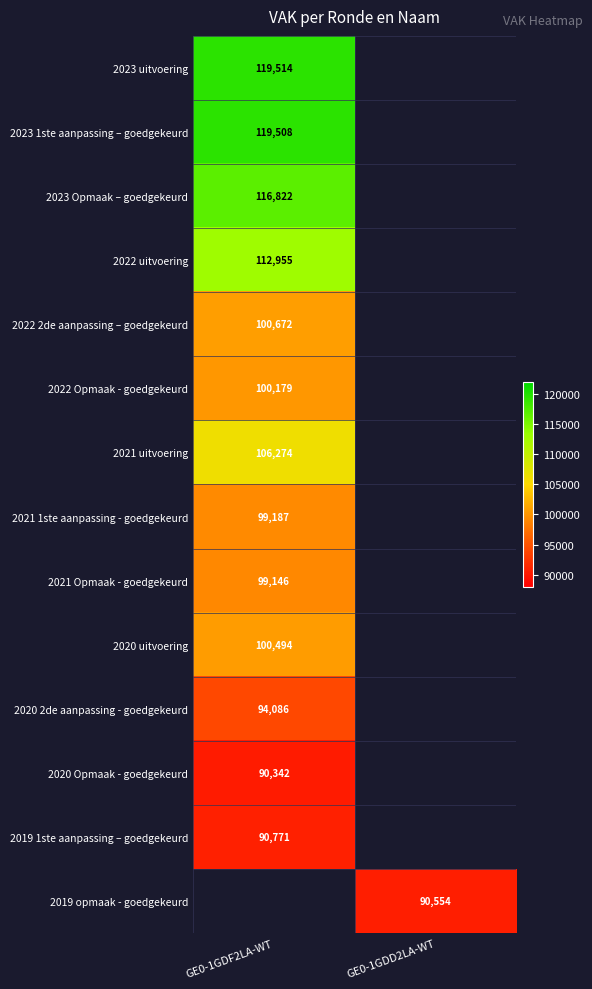

The value of 2023 uitvoering at GE0-1GDF2LA-WT is 119514. True or false?

True